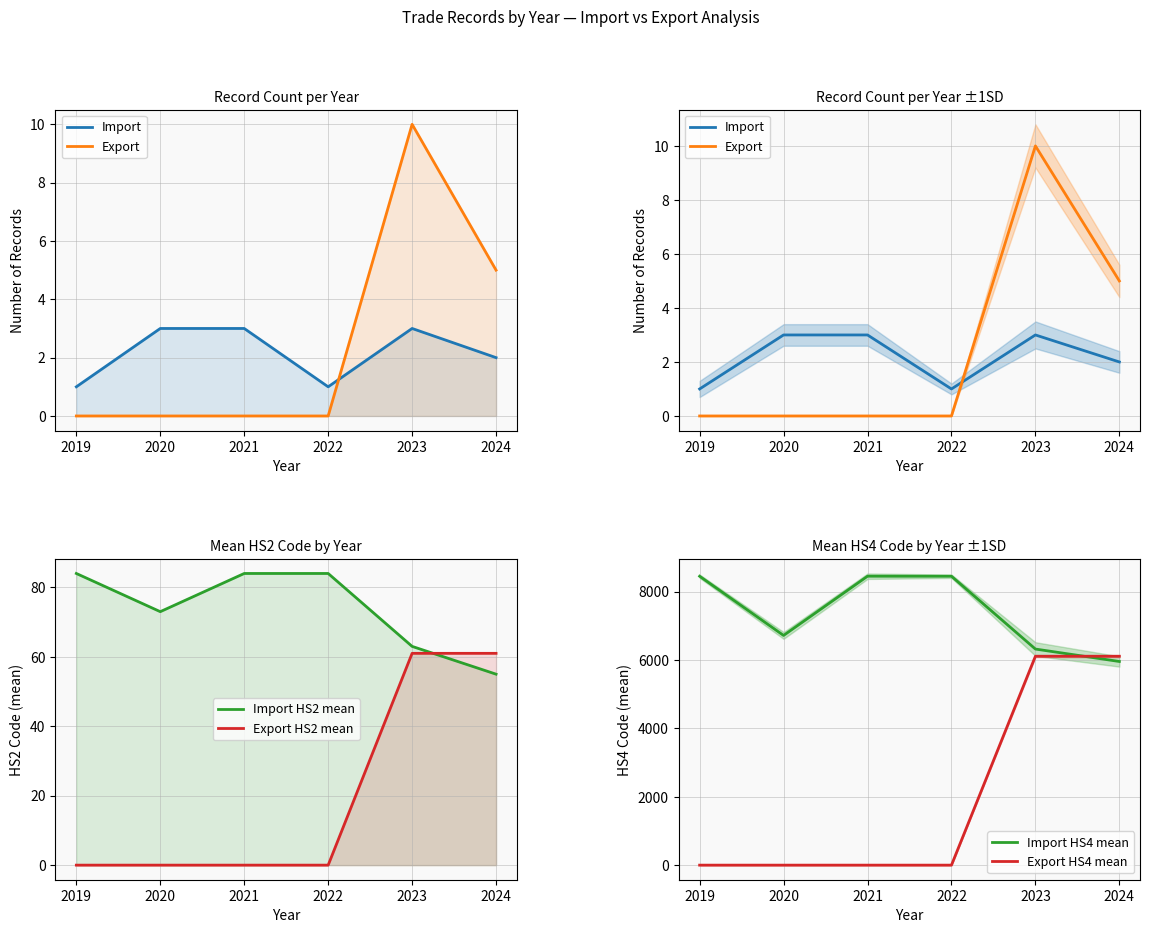

True or false: Export and Import HS2 mean intersect in this chart.

False